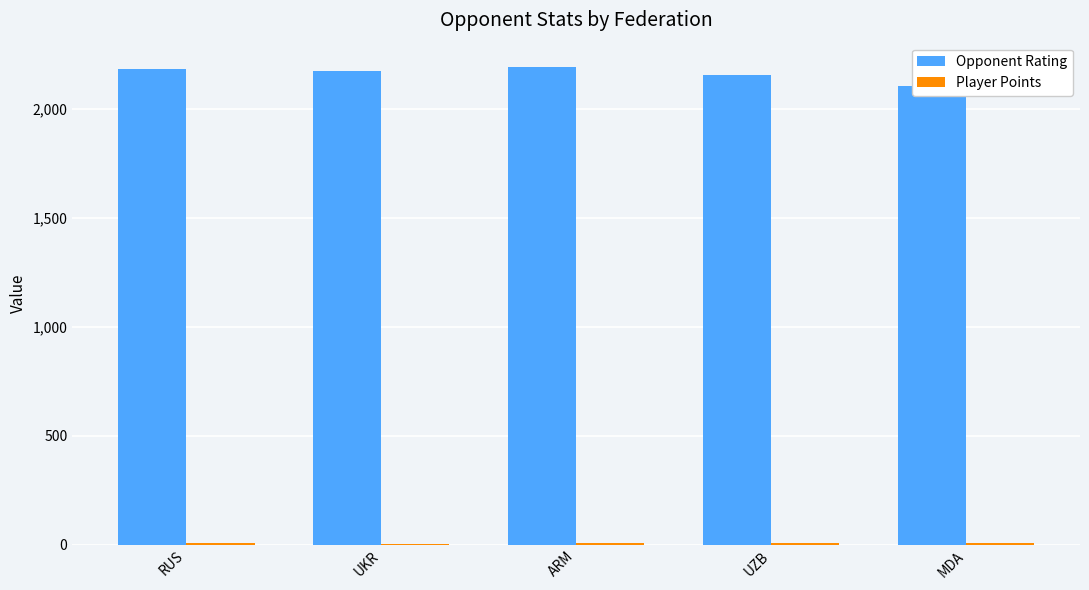

What are all the series names shown in the legend?

Opponent Rating, Player Points